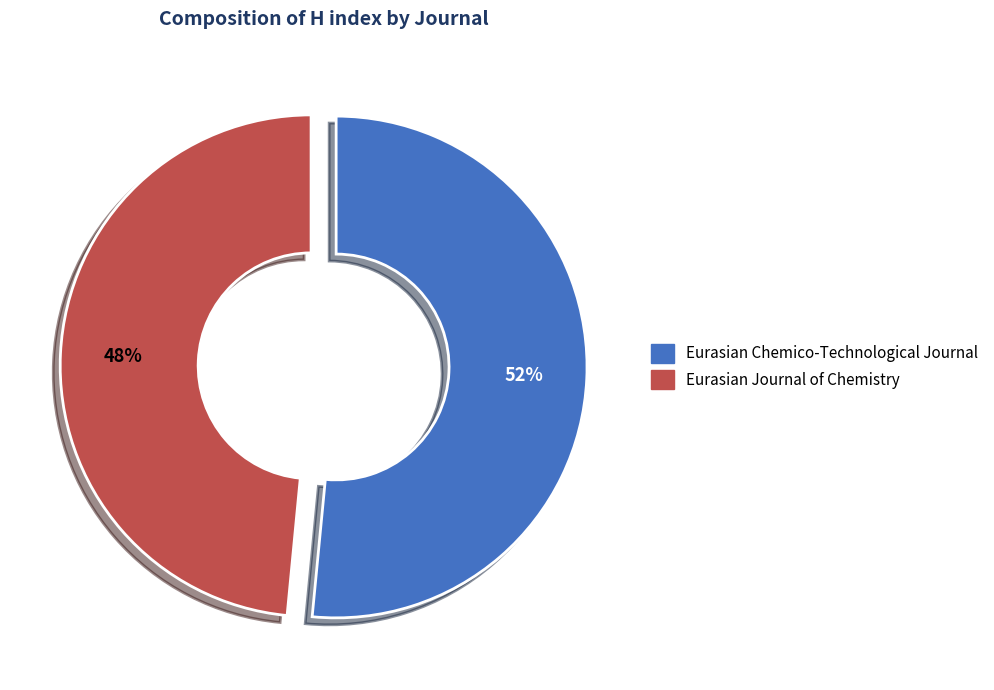

Combined, do Eurasian Journal of Chemistry and Eurasian Chemico-Technological Journal account for over 50%?

Yes